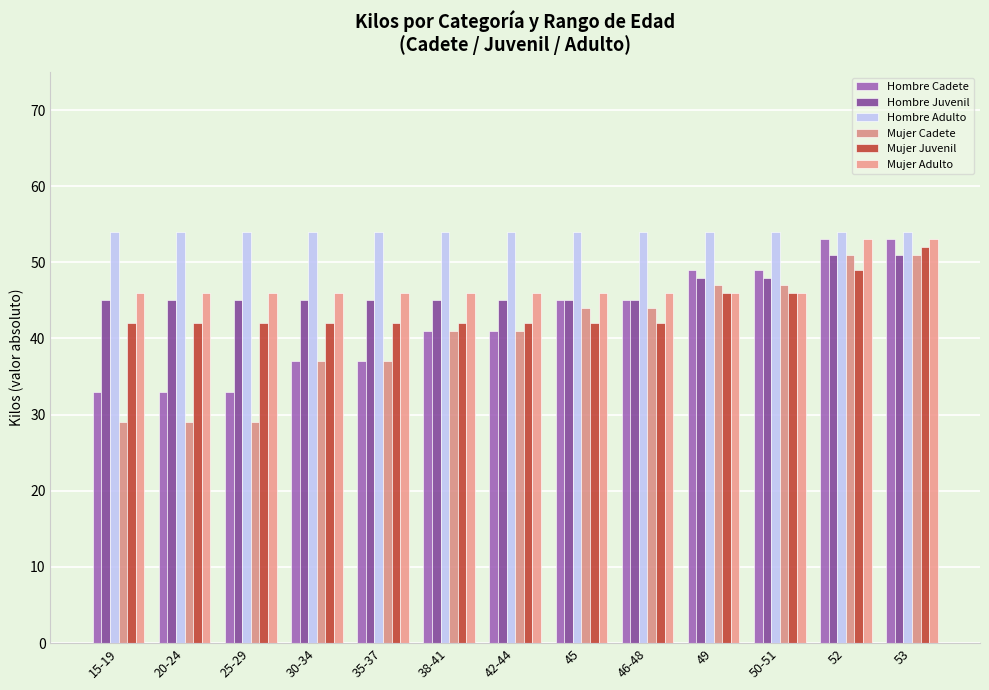

The Mujer Juvenil series shows 9 at 38-41. True or false?

False